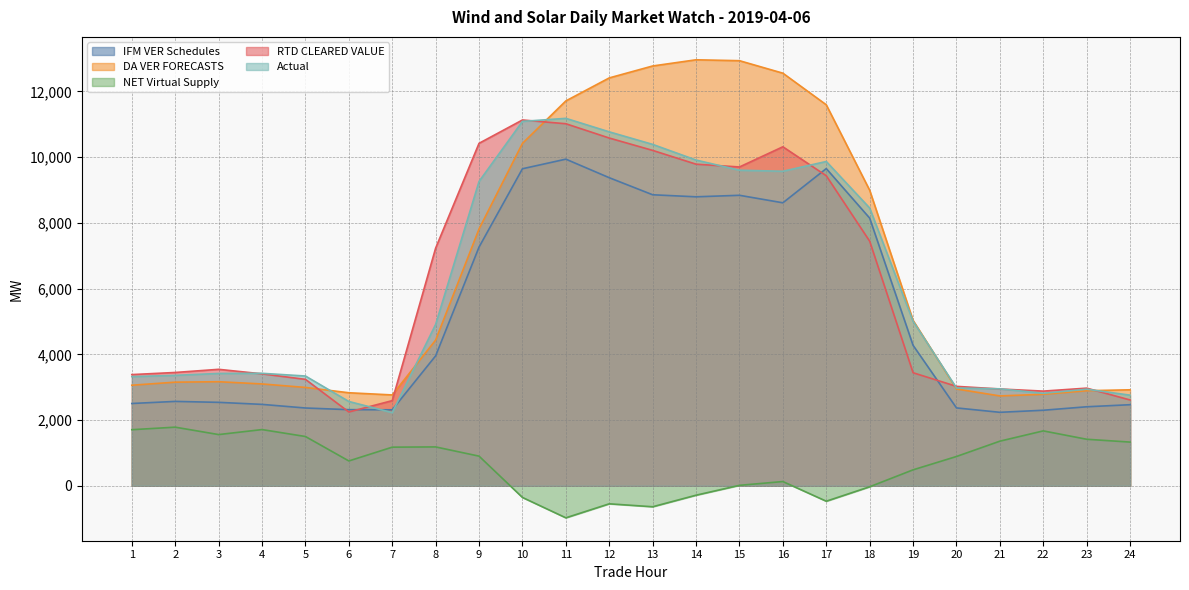

Where is the first local minimum for Actual?

7